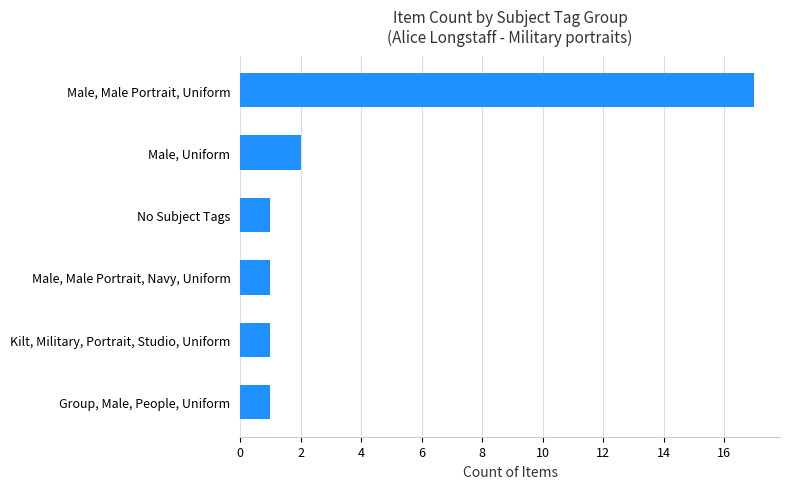

Is it true that the value at Male, Male Portrait, Navy, Uniform is 0?

False